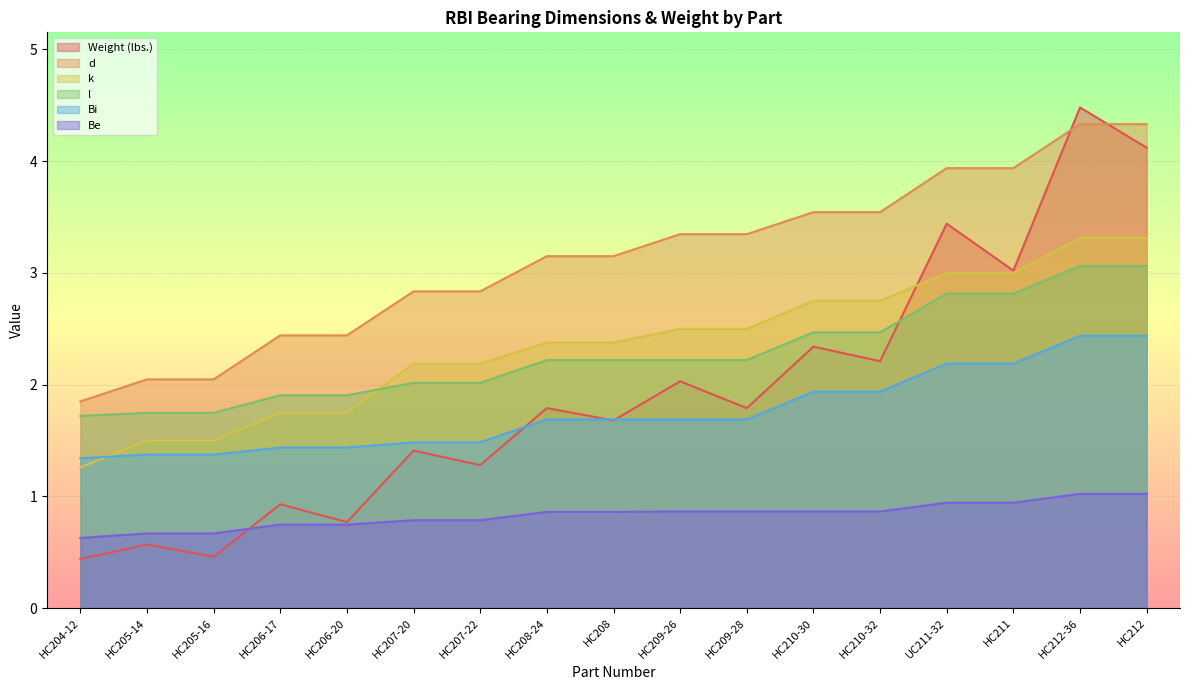

Reading left to right, transcribe all the data shown in this chart.

Weight (lbs.): 0.4	0.6	0.5	0.9	0.8	1.4	1.3	1.8	1.7	2.0	1.8	2.3	2.2	3.4	3.0	4.5	4.1
d: 1.9	2.0	2.0	2.4	2.4	2.8	2.8	3.1	3.1	3.3	3.3	3.5	3.5	3.9	3.9	4.3	4.3
k: 1.3	1.5	1.5	1.7	1.7	2.2	2.2	2.4	2.4	2.5	2.5	2.8	2.8	3.0	3.0	3.3	3.3
l: 1.7	1.7	1.7	1.9	1.9	2.0	2.0	2.2	2.2	2.2	2.2	2.5	2.5	2.8	2.8	3.1	3.1
Bi: 1.3	1.4	1.4	1.4	1.4	1.5	1.5	1.7	1.7	1.7	1.7	1.9	1.9	2.2	2.2	2.4	2.4
Be: 0.6	0.7	0.7	0.7	0.7	0.8	0.8	0.9	0.9	0.9	0.9	0.9	0.9	0.9	0.9	1.0	1.0